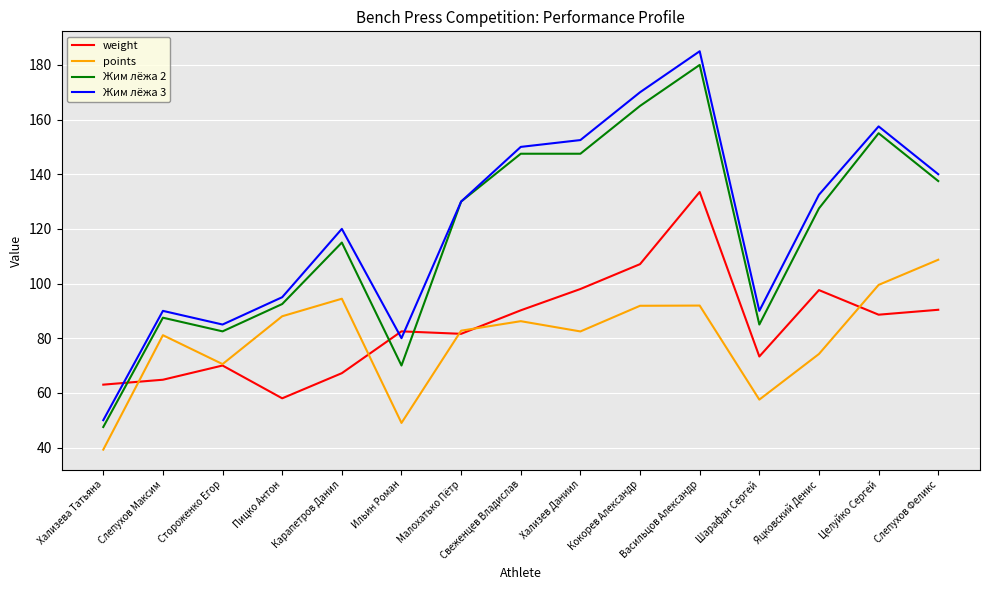

What position from the left is Шарафан Сергей?

12